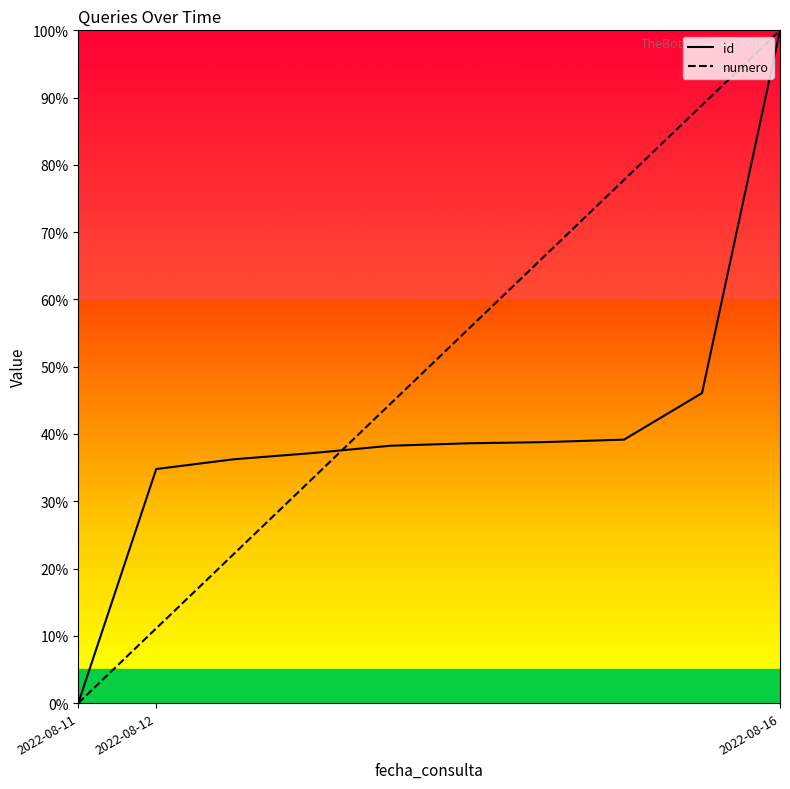

What is the label of the 3rd point from the right?

7